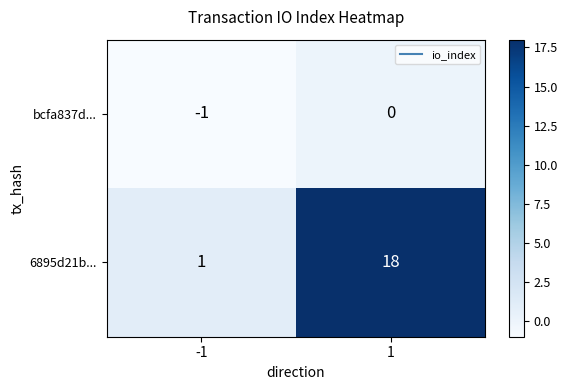

Is it true that 6895d21b... equals 1 at -1?

True